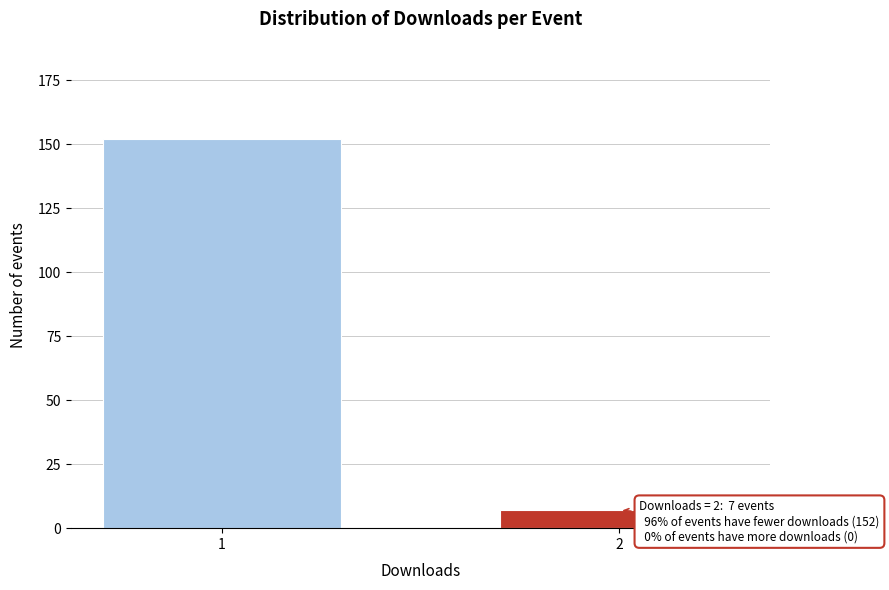

Reading right to left, transcribe all the data shown in this chart.

7	152